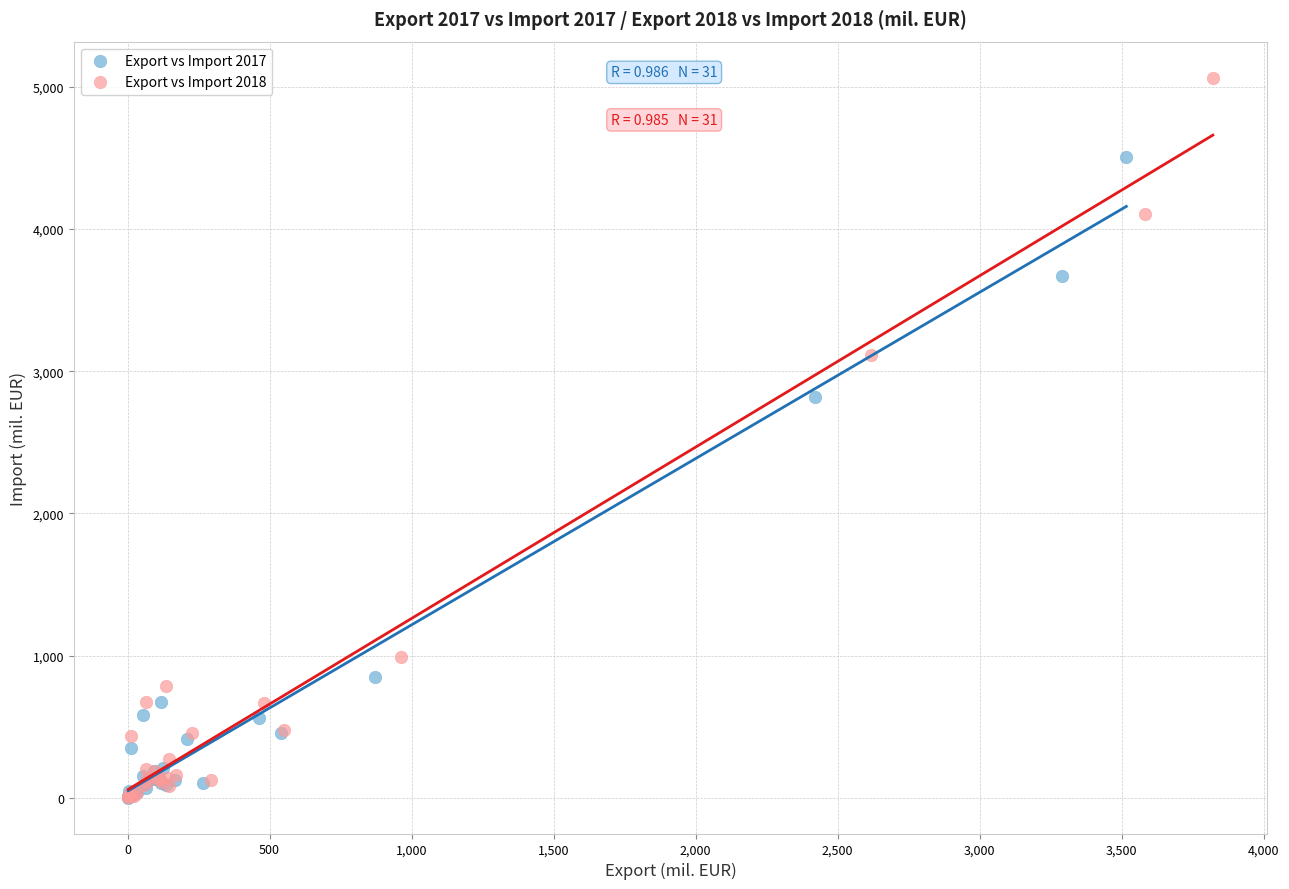

Which series reaches the maximum Y coordinate?

Export vs Import 2018